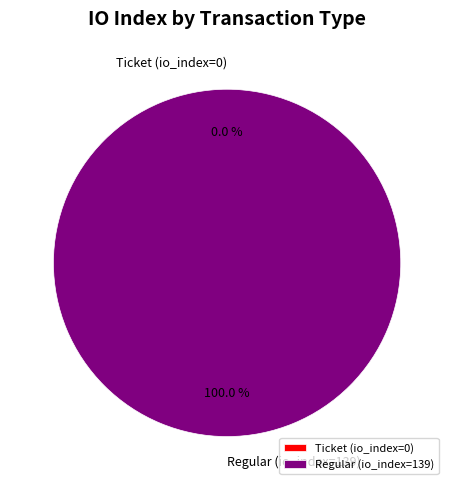

What is the smallest slice in the pie chart?

Ticket (io_index=0)